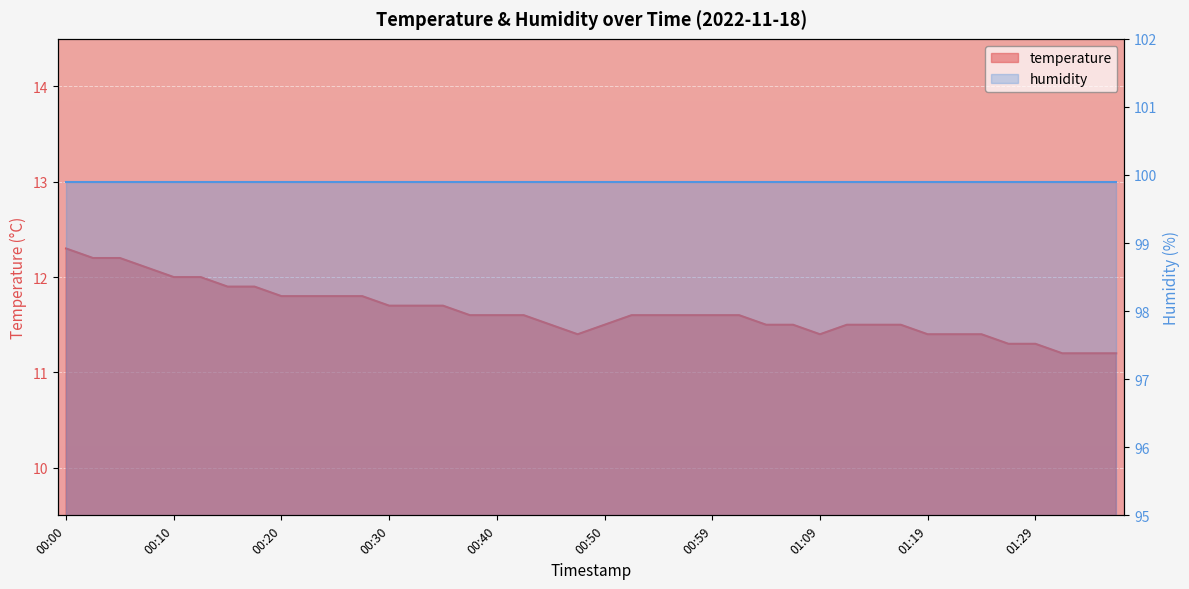

At which label is the value closest to 11?

01:31